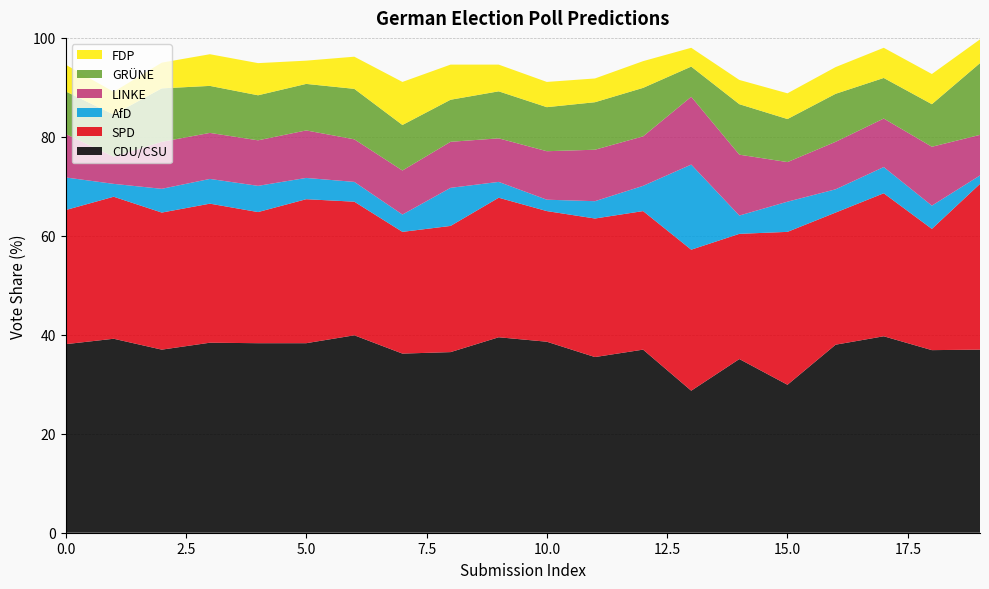

Reading right to left, list all the values displayed in this chart.

CDU/CSU: 20=37.0	19=36.9	18=39.7	17=38.0	16=29.9	15=35.1	14=28.7	13=37.0	12=35.5	11=38.6	10=39.5	9=36.5	8=36.2	7=39.9	6=38.3	5=38.3	4=38.4	3=37.0	2=39.2	1=38.1
SPD: 20=33.5	19=24.5	18=28.9	17=26.7	16=30.9	15=25.3	14=28.5	13=28.0	12=28.0	11=26.4	10=28.2	9=25.5	8=24.6	7=27.0	6=29.1	5=26.5	4=28.1	3=27.7	2=28.7	1=27.1
AfD: 20=1.7	19=4.7	18=5.3	17=4.7	16=6.1	15=3.7	14=17.2	13=5.1	12=3.5	11=2.3	10=3.2	9=7.7	8=3.5	7=4.0	6=4.3	5=5.3	4=5.0	3=4.8	2=2.6	1=6.6
LINKE: 20=8.2	19=11.9	18=9.8	17=9.6	16=8.0	15=12.3	14=13.7	13=10.0	12=10.4	11=9.8	10=8.8	9=9.3	8=8.9	7=8.6	6=9.6	5=9.2	4=9.3	3=9.5	2=5.5	1=8.8
GRÜNE: 20=14.5	19=8.6	18=8.2	17=9.7	16=8.7	15=10.2	14=6.1	13=9.8	12=9.6	11=8.9	10=9.5	9=8.5	8=9.2	7=10.2	6=9.4	5=9.1	4=9.5	3=10.8	2=8.5	1=8.6
FDP: 20=4.8	19=6.1	18=6.1	17=5.4	16=5.2	15=4.9	14=3.8	13=5.4	12=4.8	11=5.1	10=5.4	9=7.1	8=8.7	7=6.5	6=4.7	5=6.5	4=6.4	3=5.2	2=4.6	1=5.4